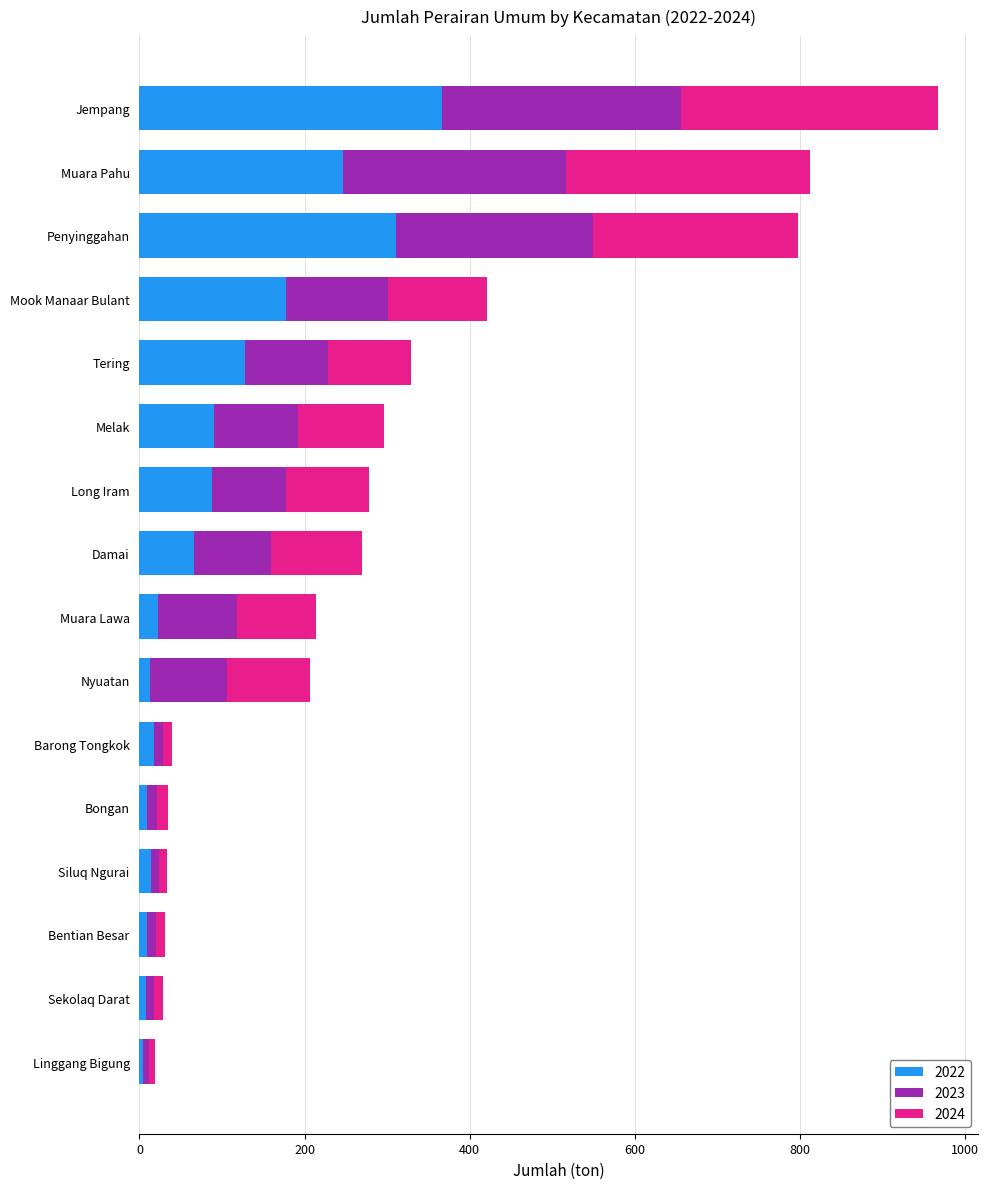

At which category is the sum across all series the highest?

Jempang